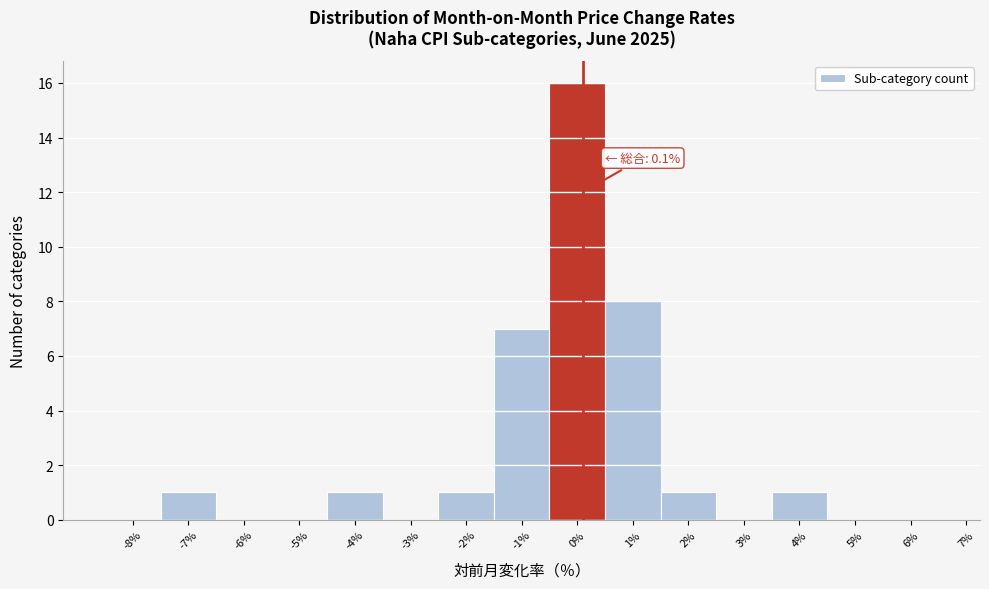

Which range on the x-axis has the tallest bar?

-0.5 to 0.5